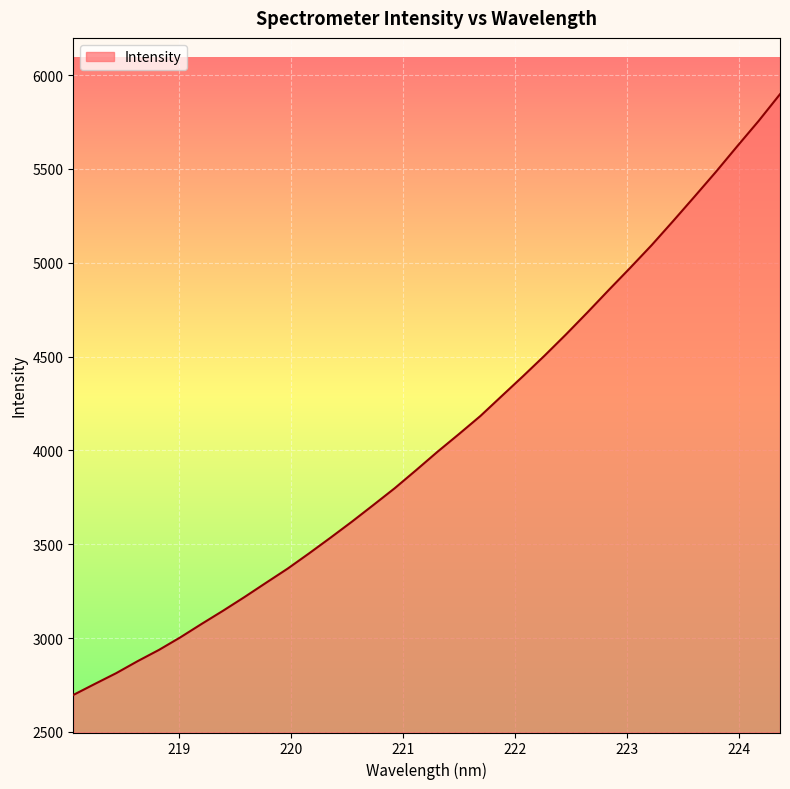

What is the smallest value displayed?

2696.9